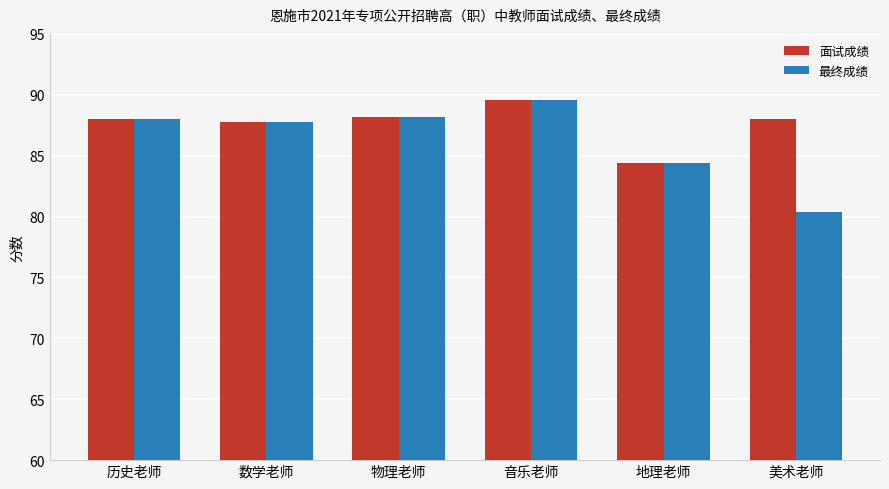

Is the value of 最终成绩 at 物理老师 greater than the value of 面试成绩 at 音乐老师?

No